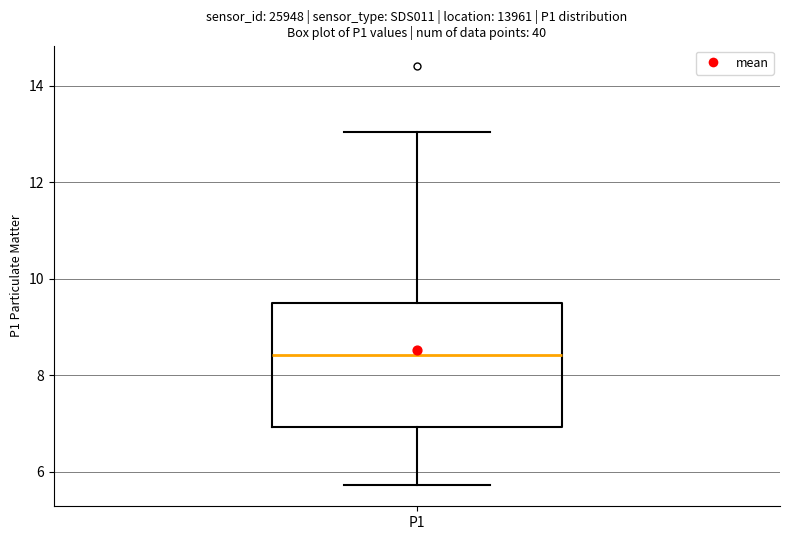

Read this box plot against the y-axis: the position of the median line, the range covered by the box, and the ends of both whiskers. The values are not printed on the chart, so give them approximately, as read against the axis.

median 8.4, box 7.0 to 9.6, whiskers 5.8 to 13.0